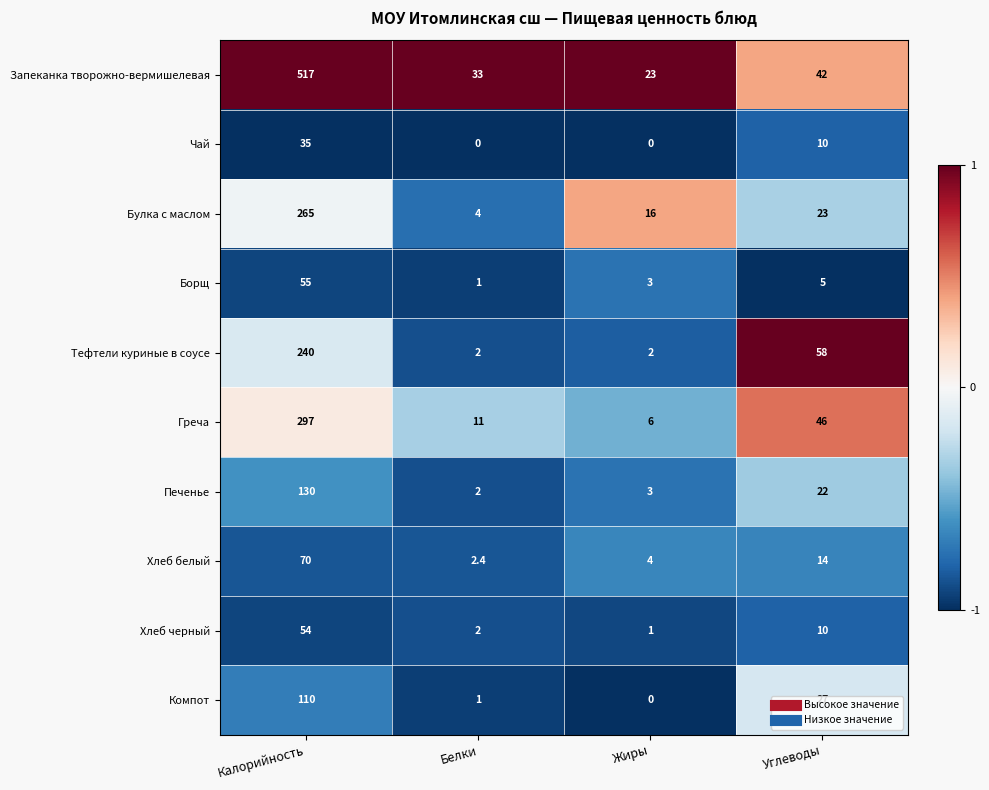

What is the difference between the highest and lowest values at Жиры?

23.0